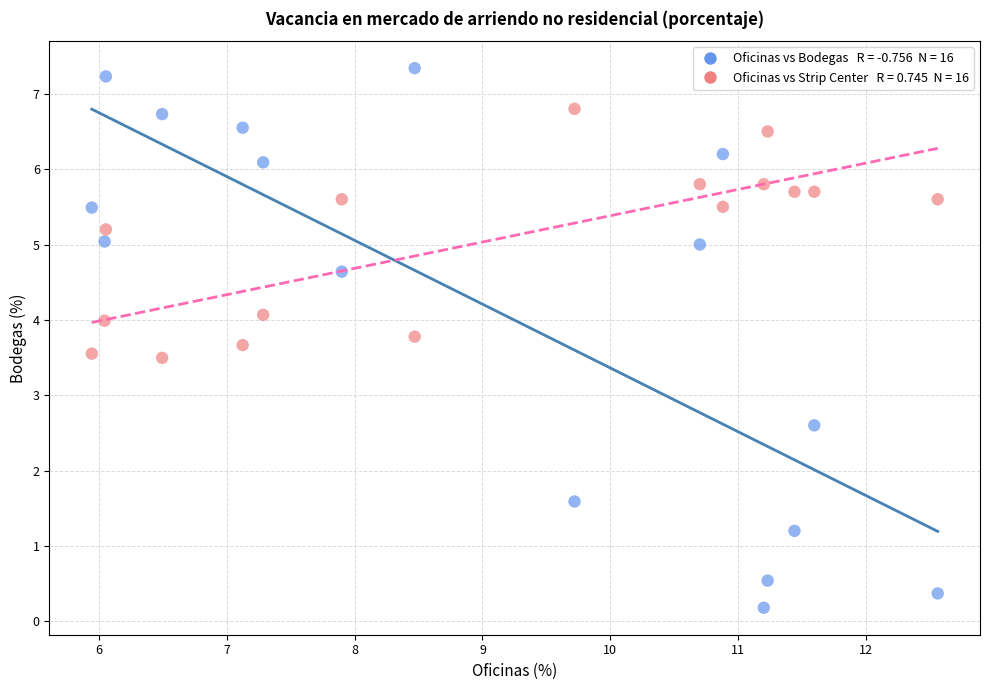

Across all data points, what is the range of Y values (max minus min)?

7.2